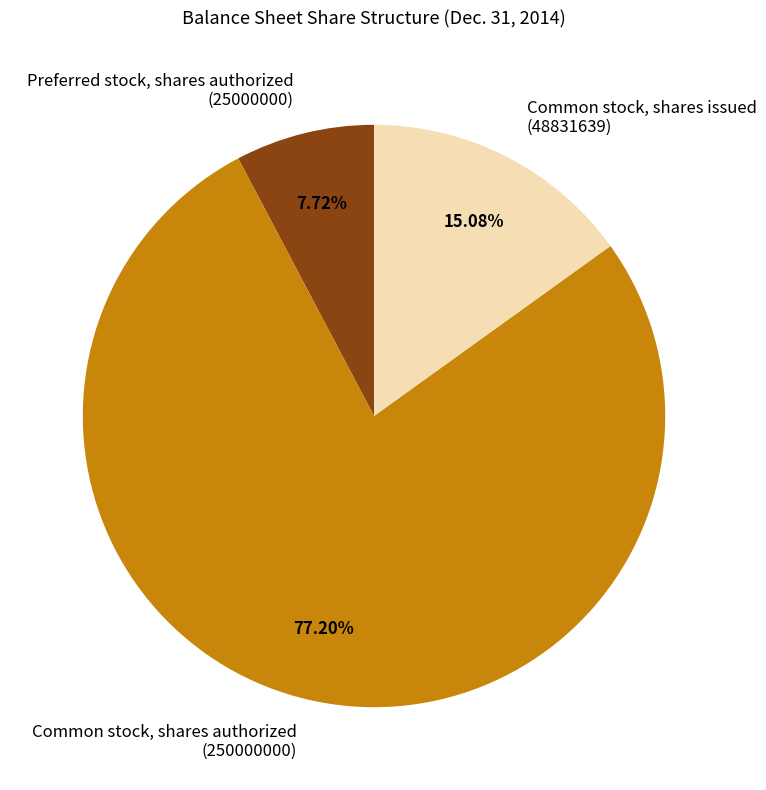

Rank the categories by value from lowest to highest.

Preferred stock, shares authorized (25000000), Common stock, shares issued (48831639), Common stock, shares authorized (250000000)